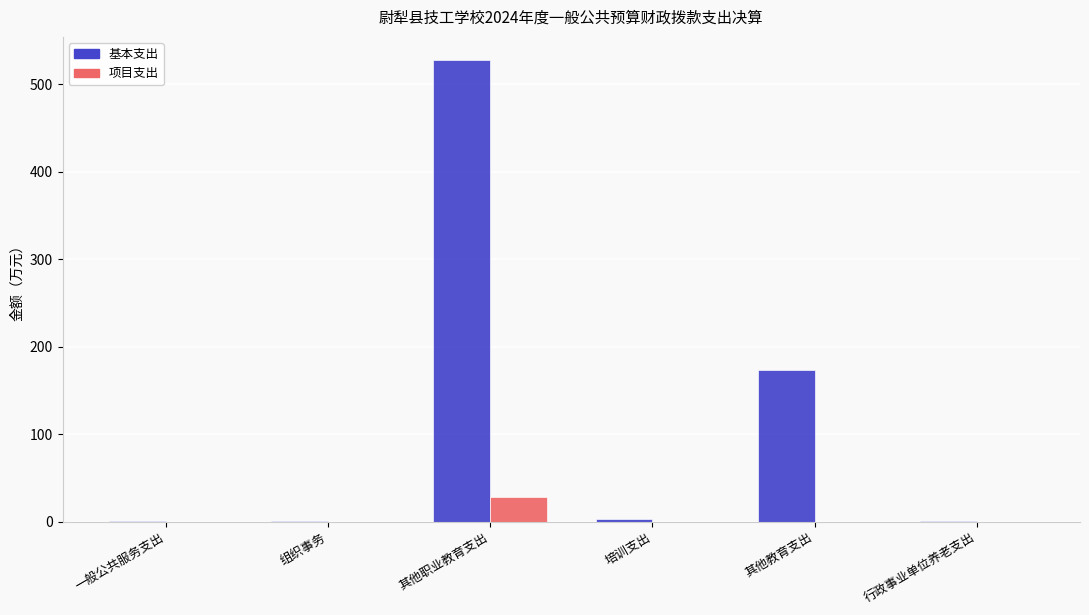

Which series has the largest total across all categories?

基本支出